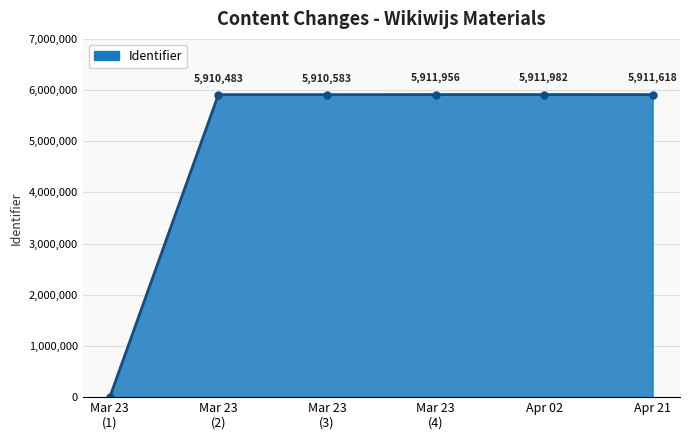

Where does the data first go above 5911618?

Mar 23
(4)